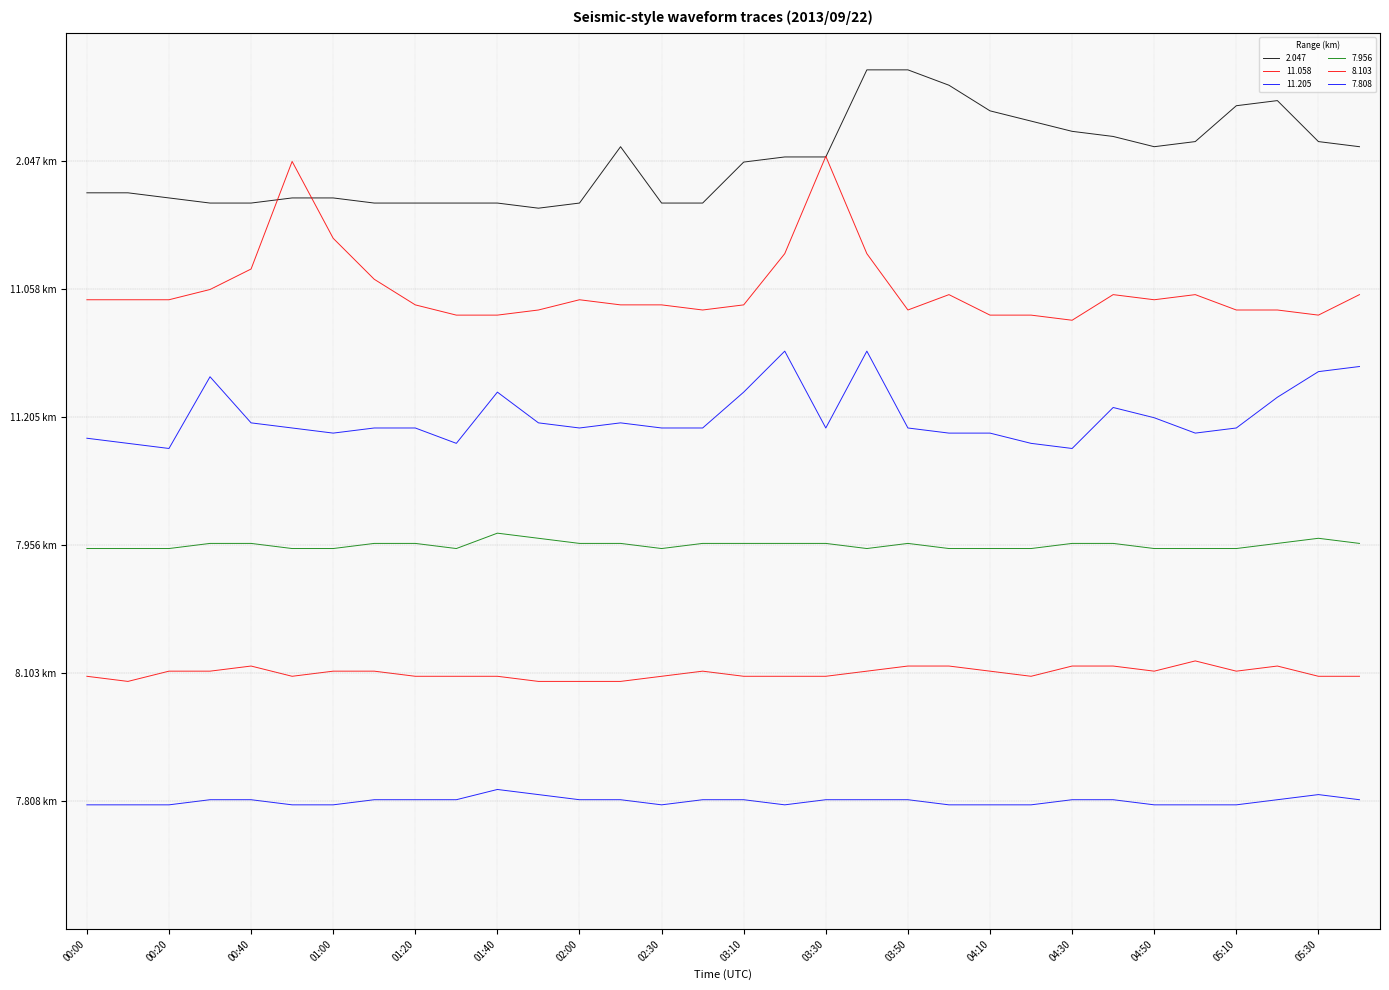

Which label corresponds to the largest value in the chart?

03:40